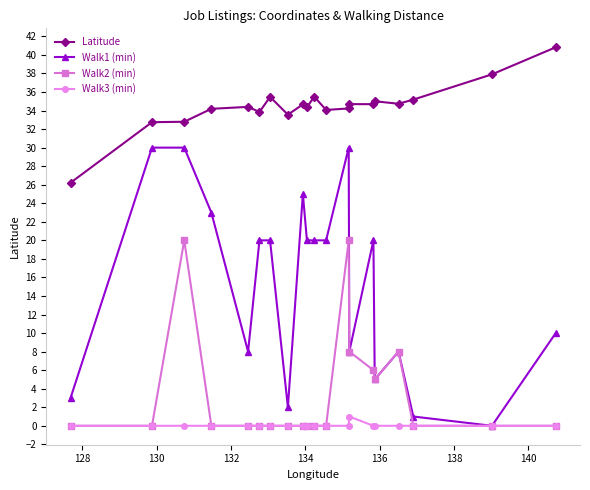

What is the value of the Latitude point at the 1st from the left?

26.2